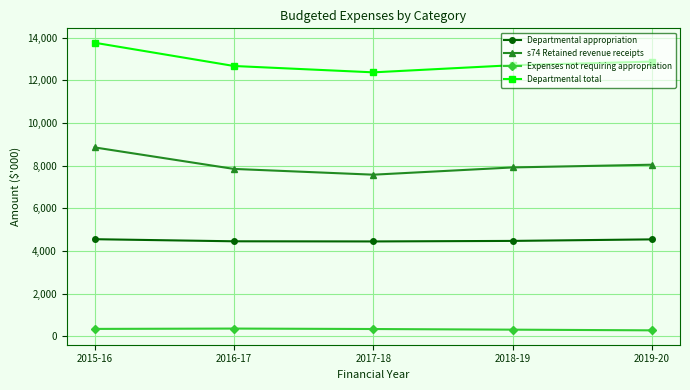

Which series has the widest spread of values?

Departmental total